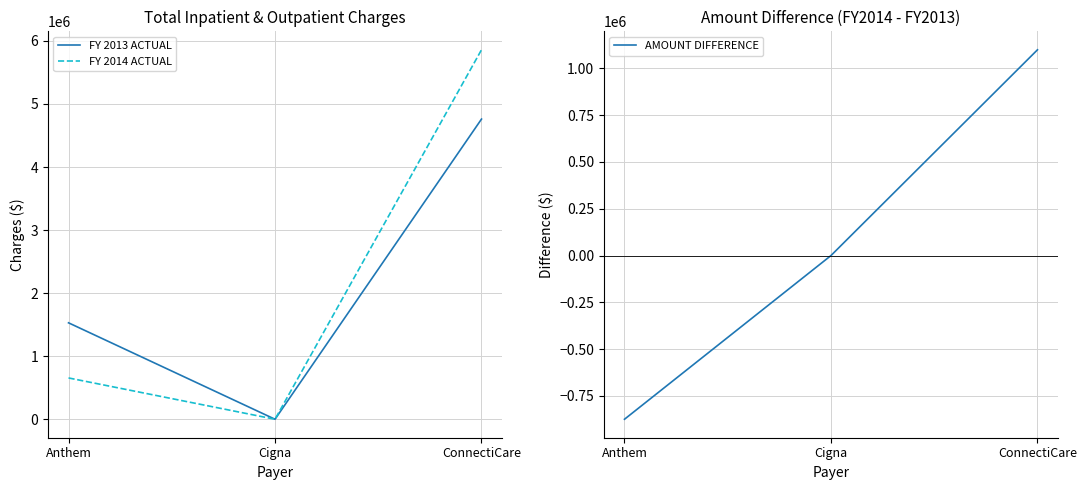

What is the difference between the second highest and minimum values in the AMOUNT DIFFERENCE series?

874171